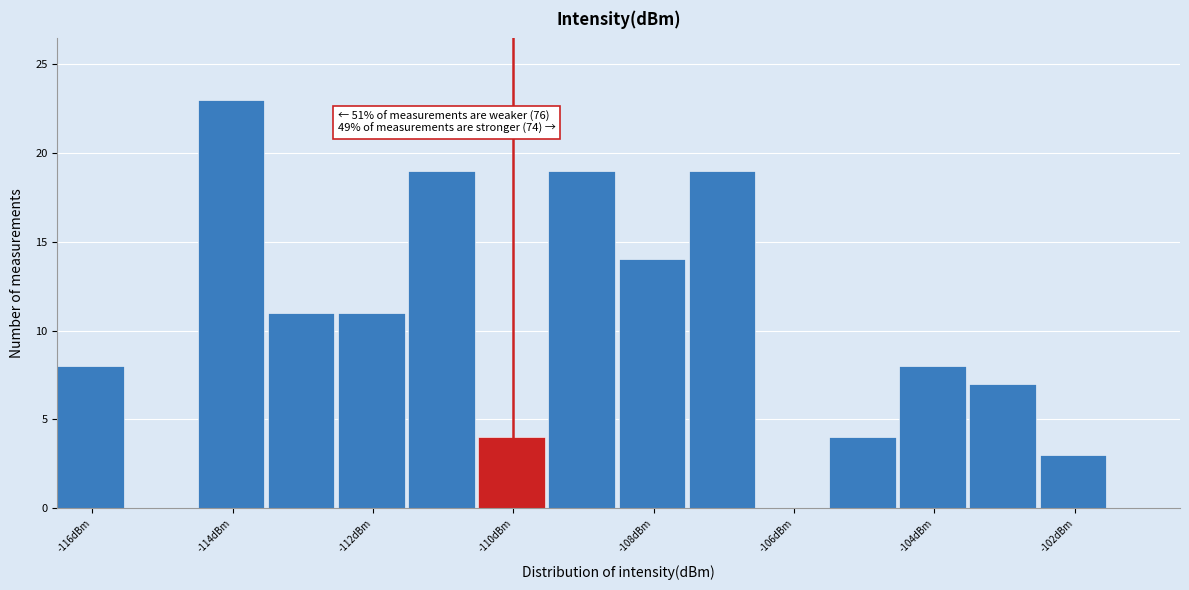

Over which range of the x-axis is the bar tallest?

-114.5 to -113.5